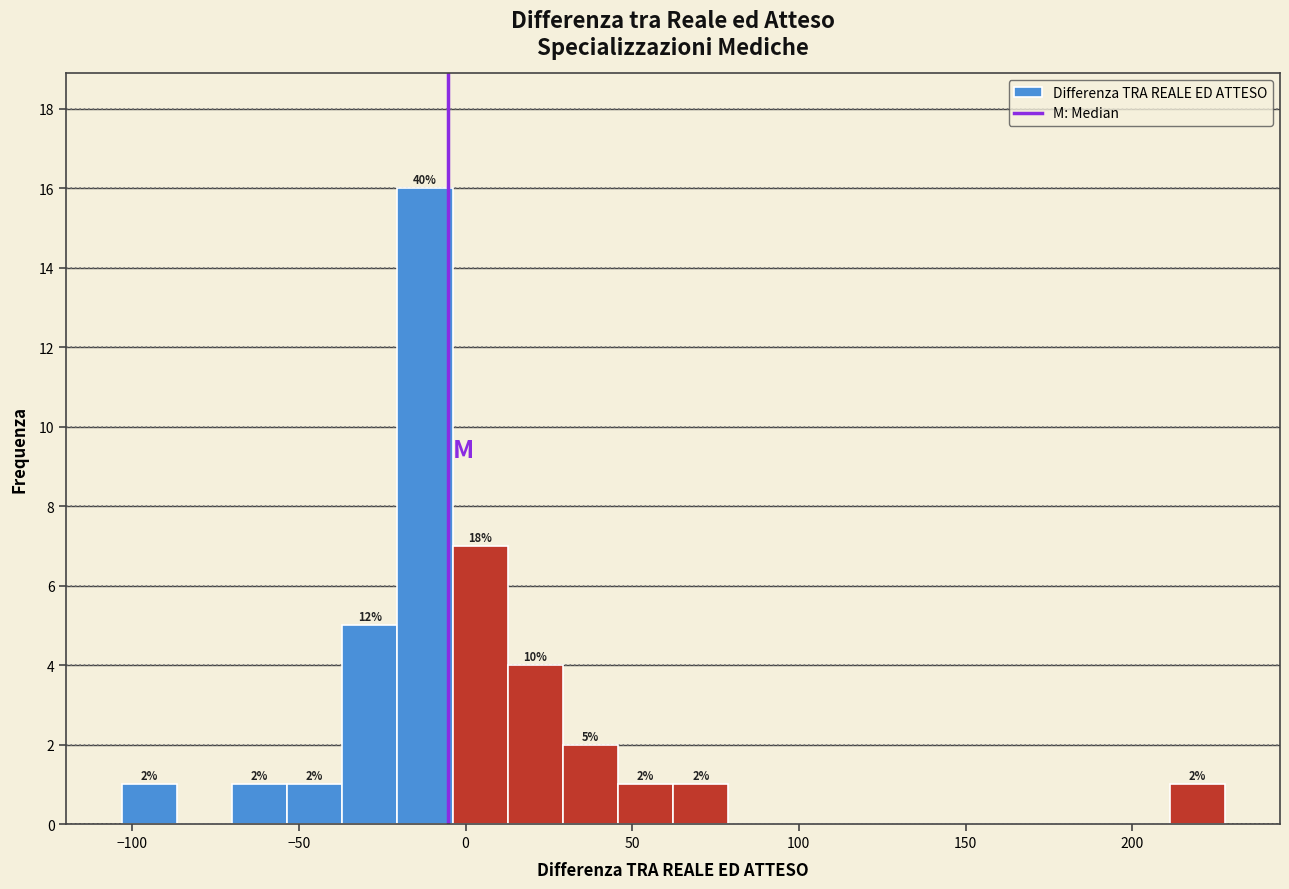

Around what value on the x-axis is the tallest bar? Give the approximate position of its centre, as read against the axis.

-10